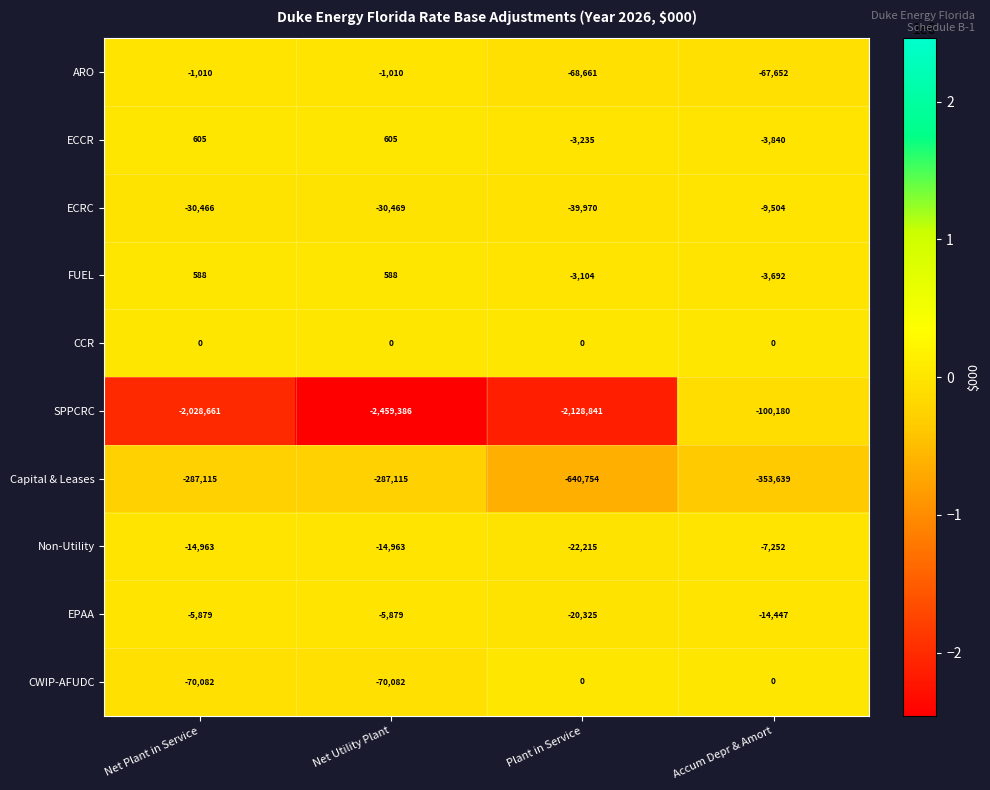

What is the difference between the maximum and minimum values in the Non-Utility series?

14963